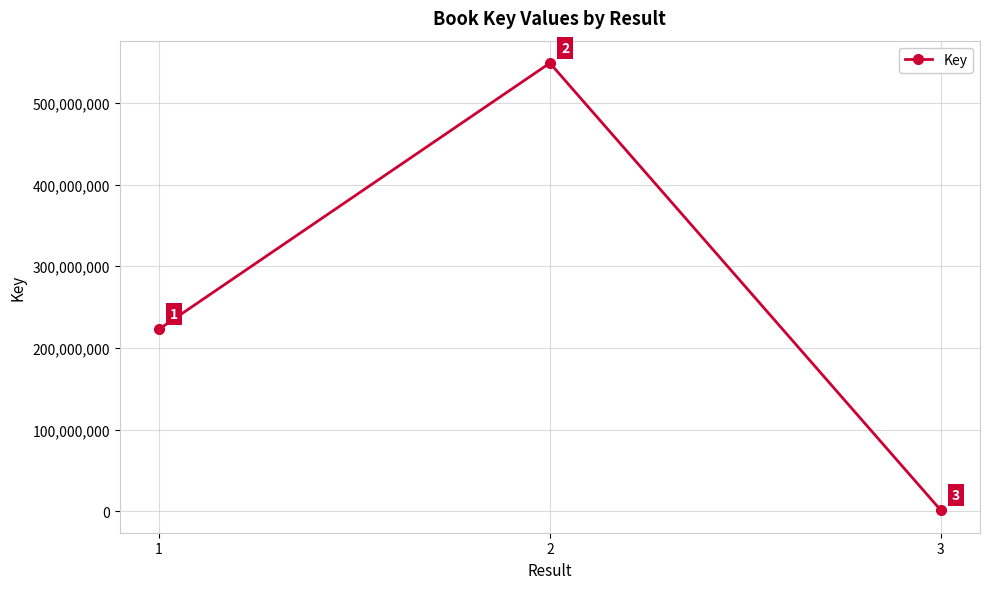

Approximately how many times larger is the value at 1 compared to 2?

0.4